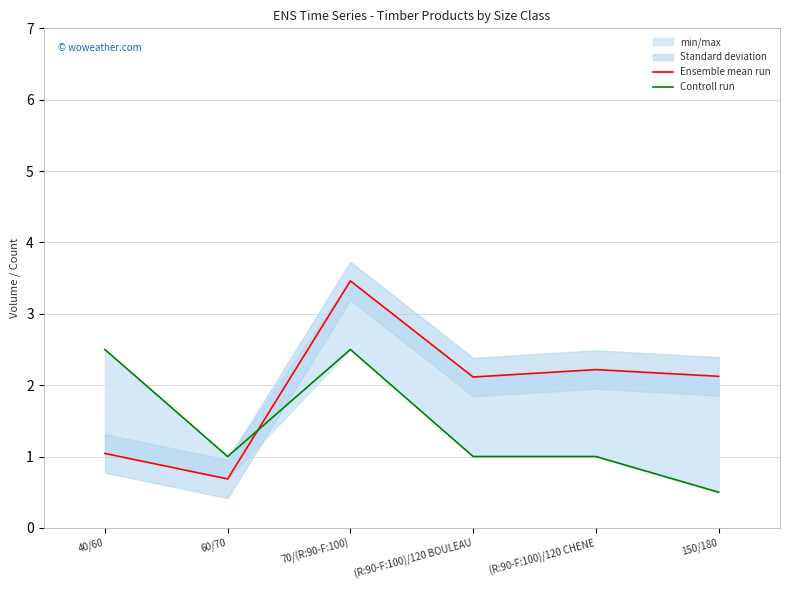

List the series in order of their overall mean, lowest first.

Controll run, Ensemble mean run